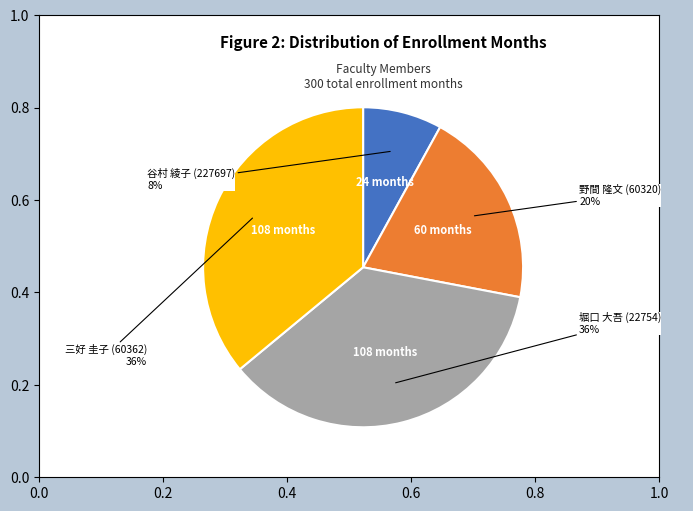

Do 谷村 綾子 (227697) and 三好 圭子 (60362) together represent more than half of the pie?

No